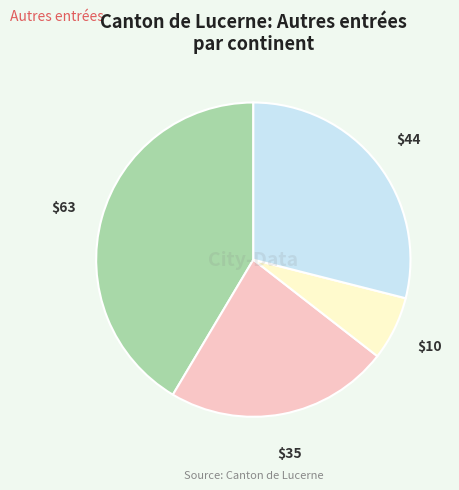

Is there a majority slice in this chart?

No